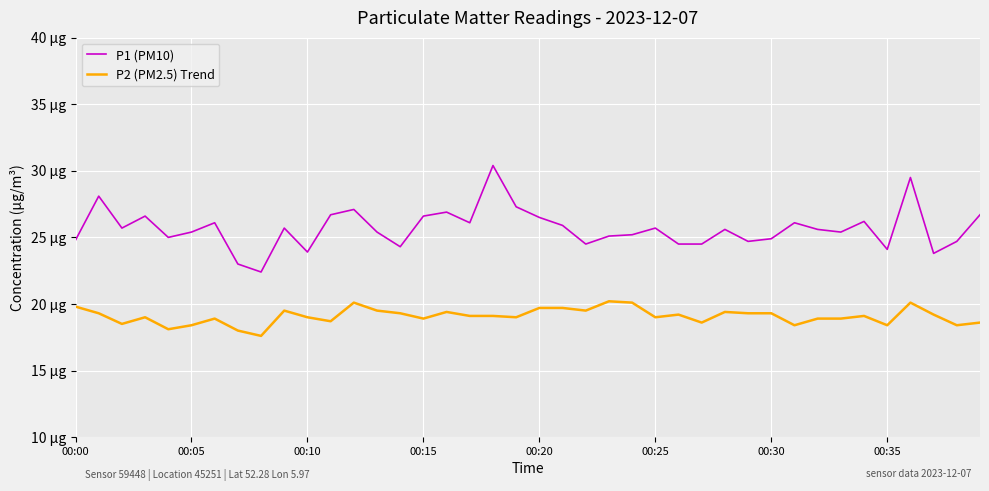

Is this an area chart (filled region under the line)?

No